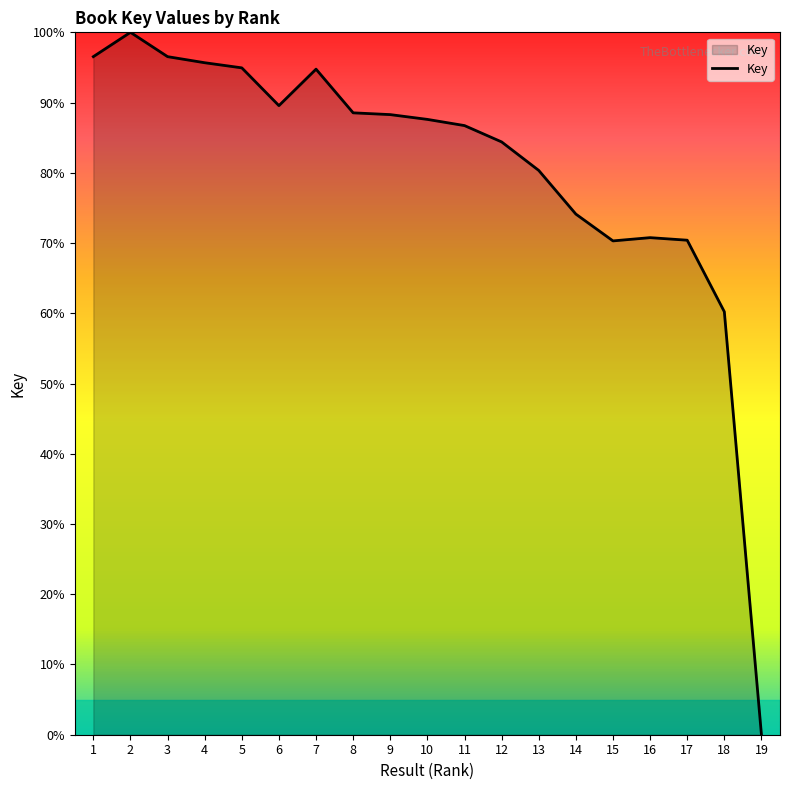

At which category does the chart reach its minimum across all series?

19